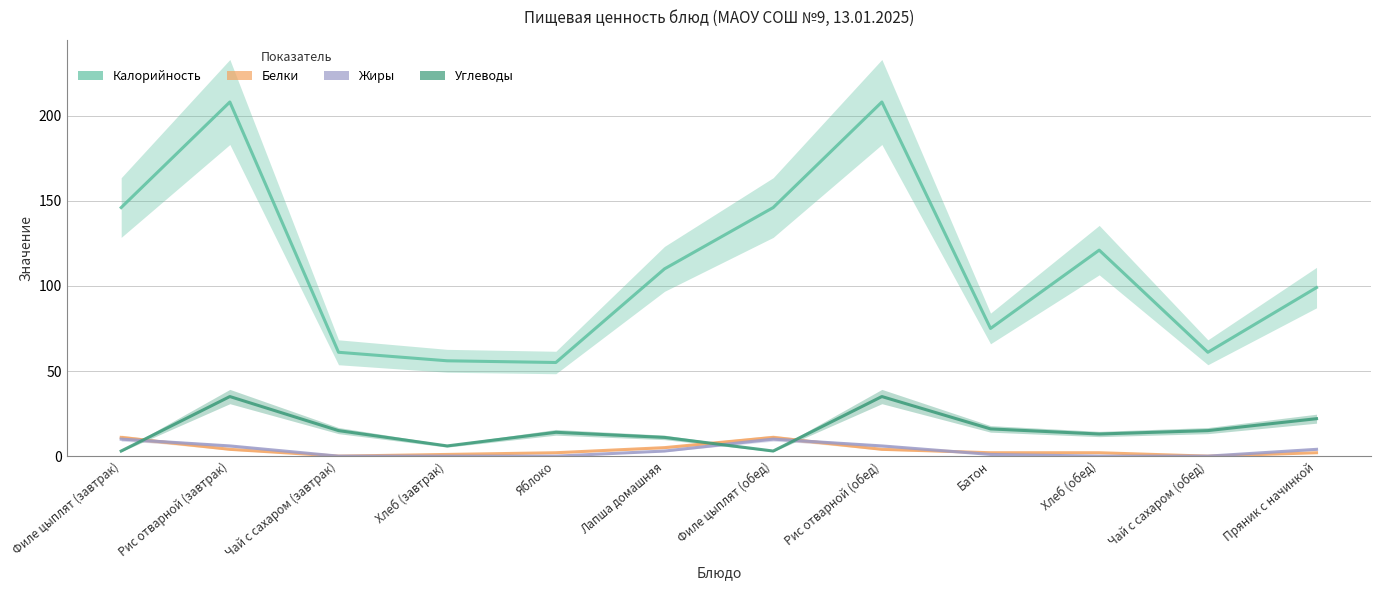

How many lines are shown in the chart?

4